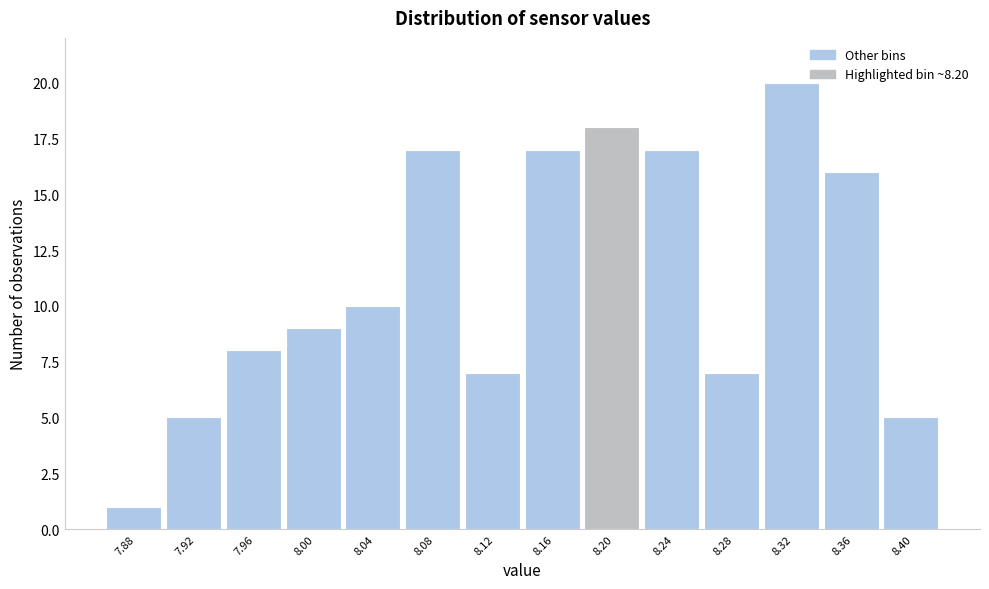

Reading right to left, transcribe all the data shown in this chart.

5	16	20	7	17	18	17	7	17	10	9	8	5	1